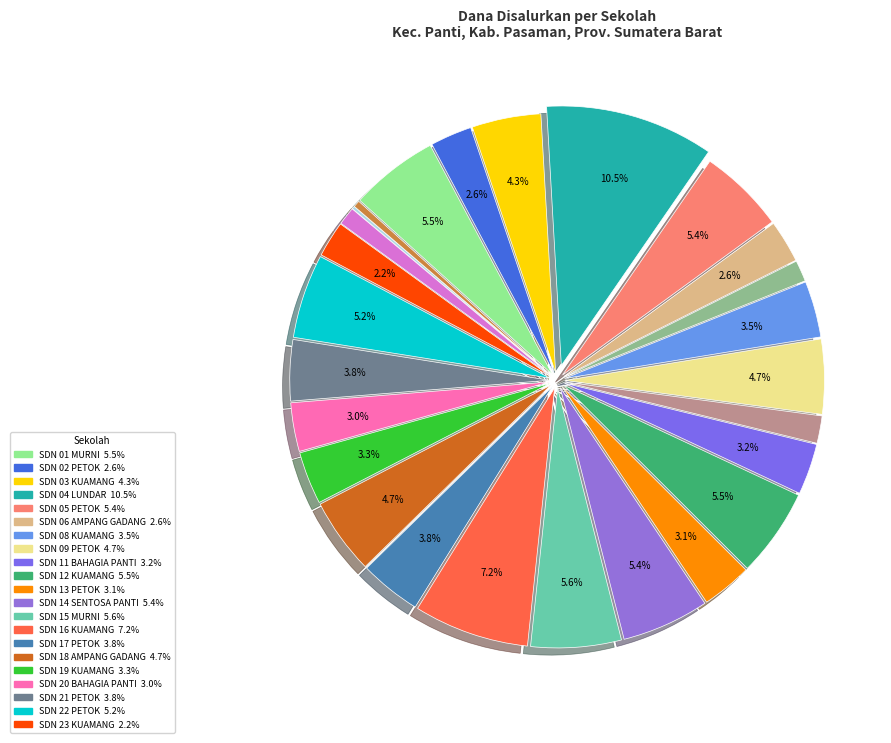

Is there any slice that represents more than half of the pie?

No